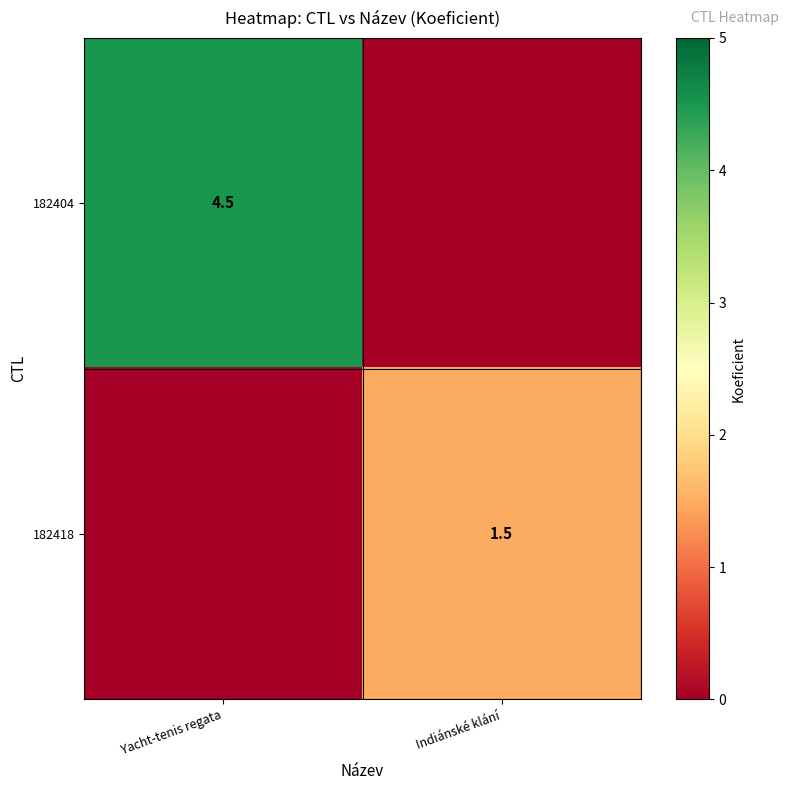

Is it true that 182404 equals 7.8 at Yacht-tenis regata?

False